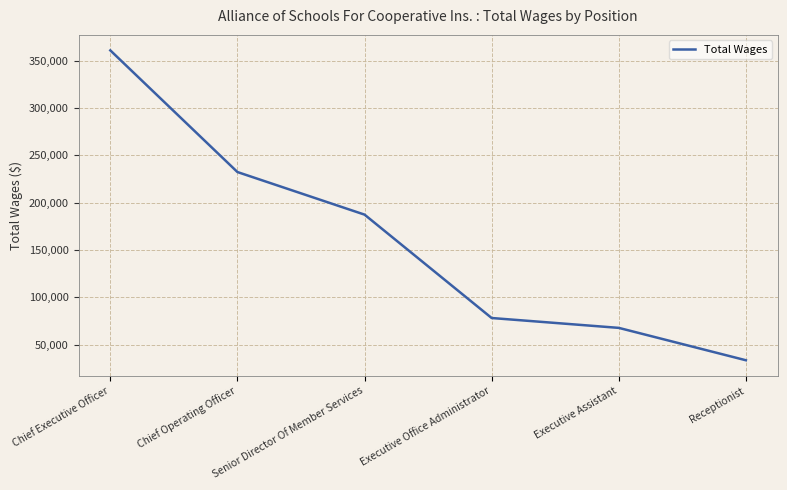

What is the sum of the values at Executive Office Administrator and Senior Director Of Member Services?

265310